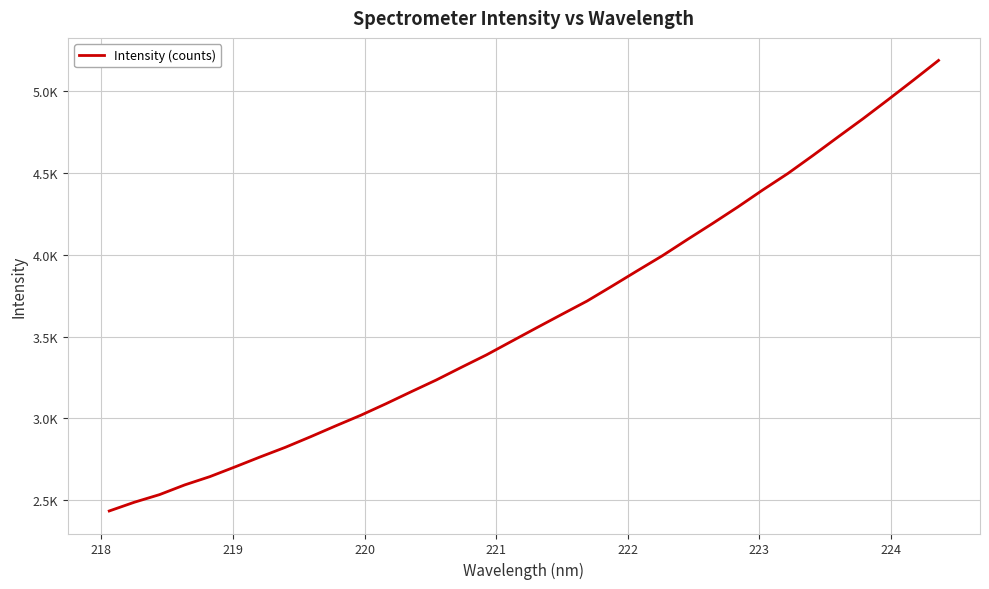

Does the chart have visible grid lines?

Yes